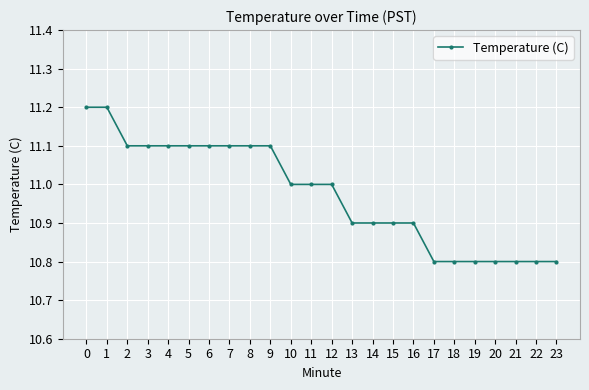

Is it true that the value at 16 is 10.9?

True